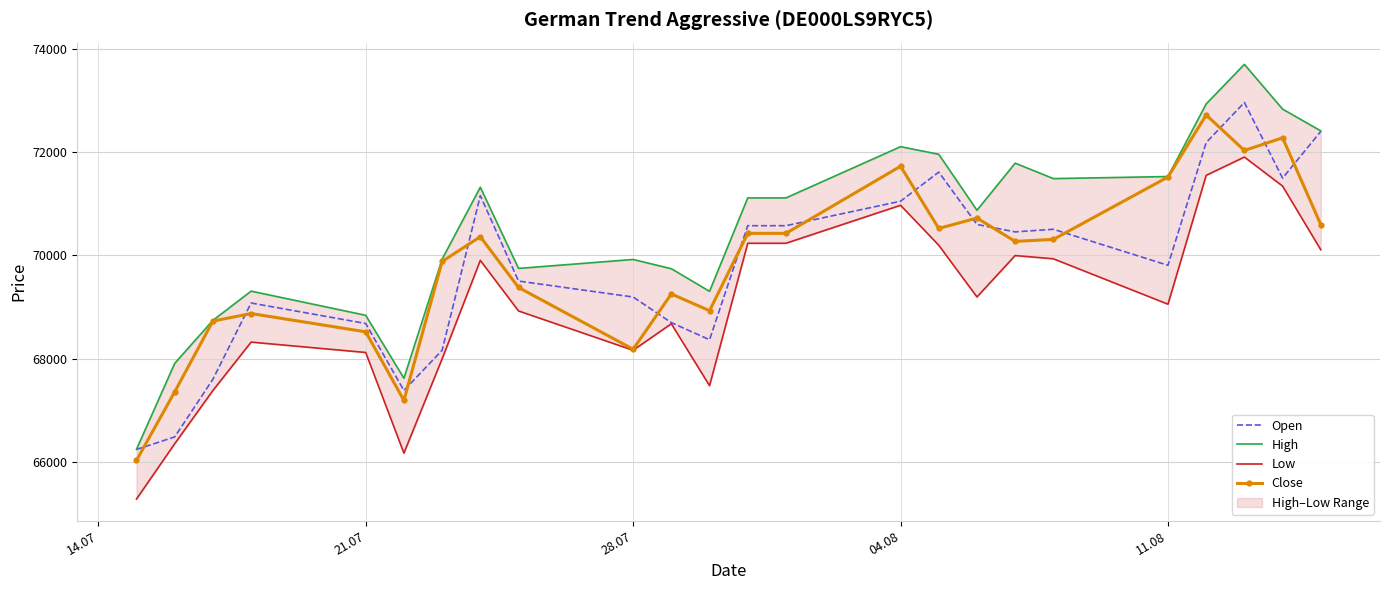

True or false: Low has more than 2 points higher than both neighbors.

True